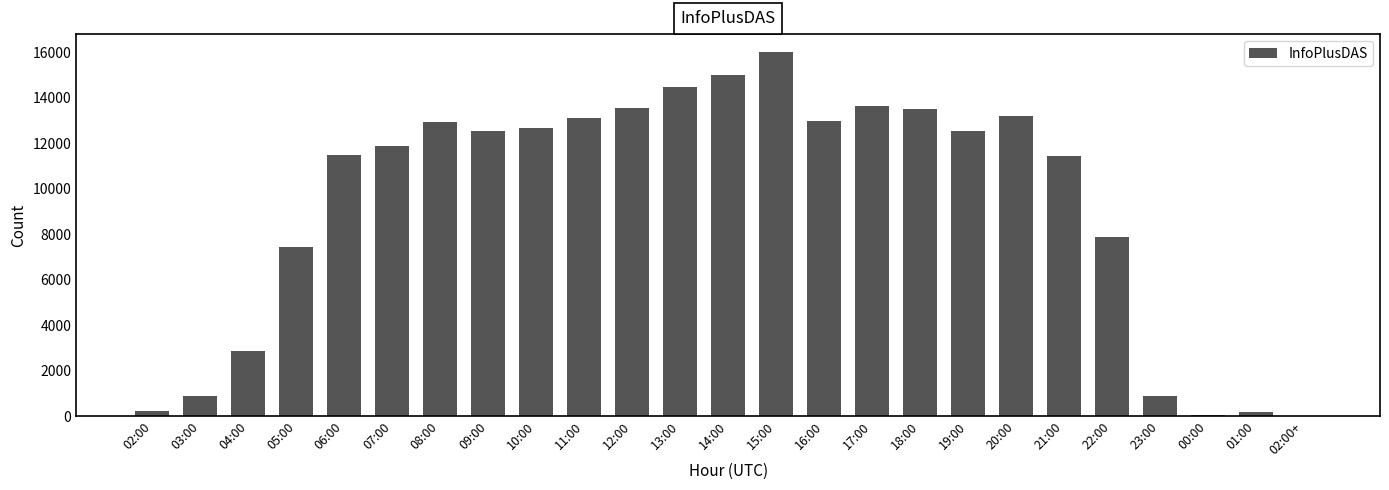

The value at 12:00 is 13573. True or false?

True